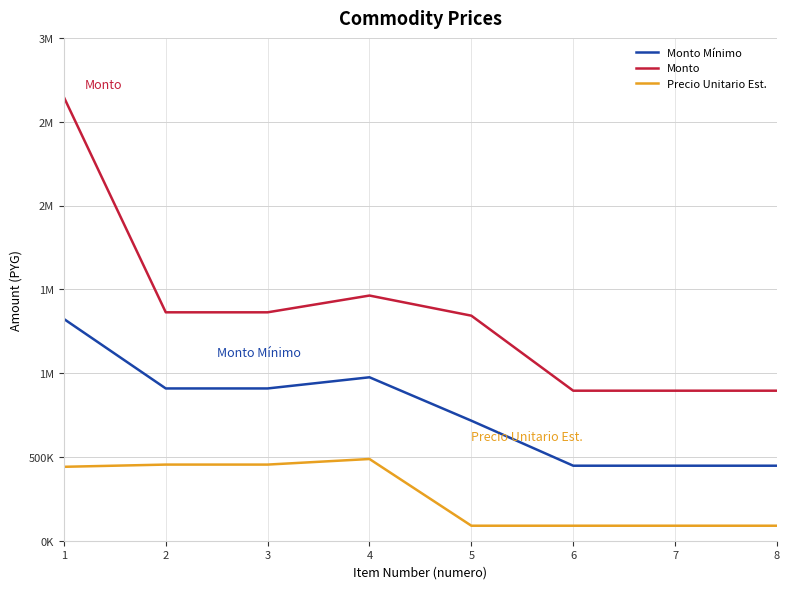

List the series in order of their overall mean, highest first.

Monto, Monto Mínimo, Precio Unitario Est.